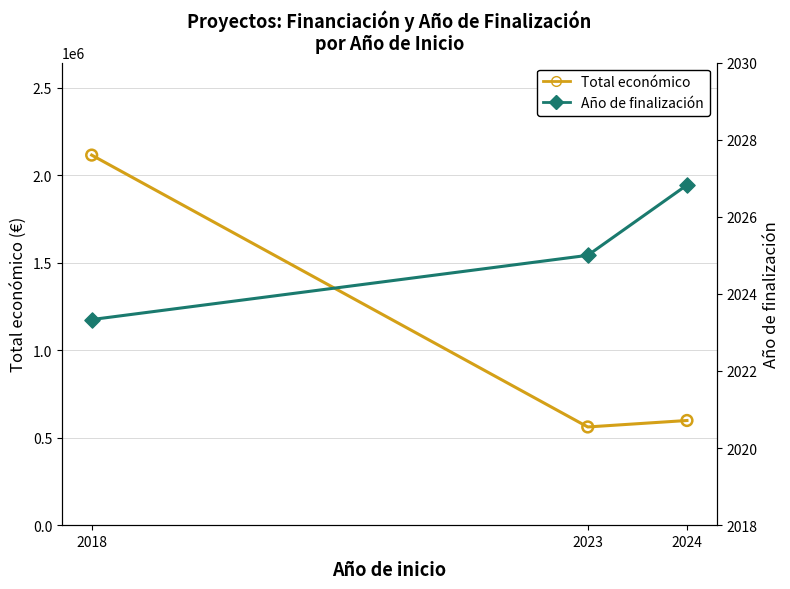

At which category is the sum across all series the highest?

2018